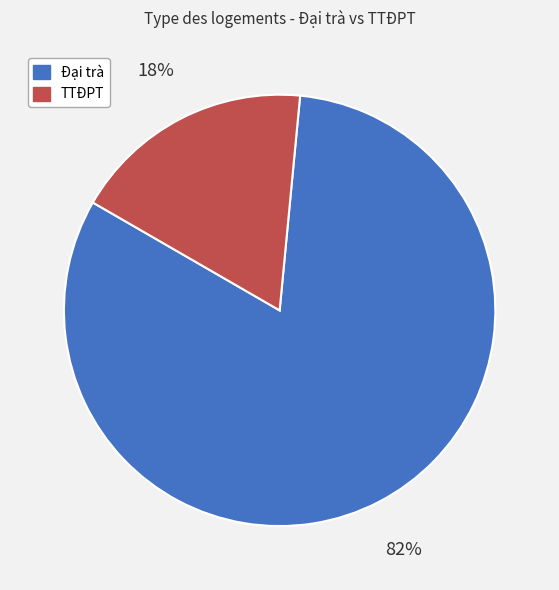

What is the smallest slice in the pie chart?

TTĐPT